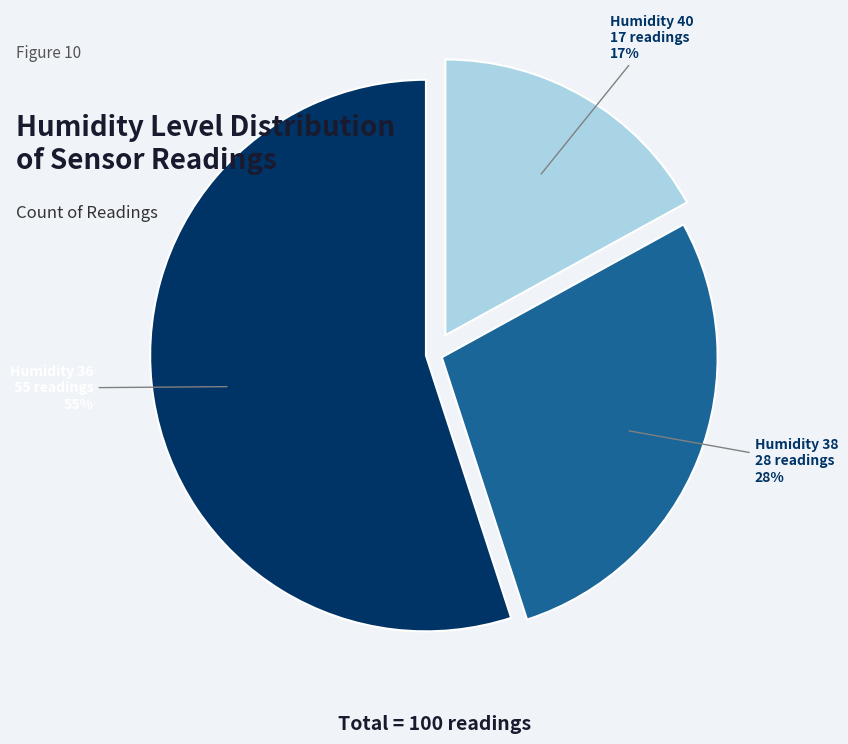

To the nearest percent, what is the difference between the largest and smallest slice percentages?

38%